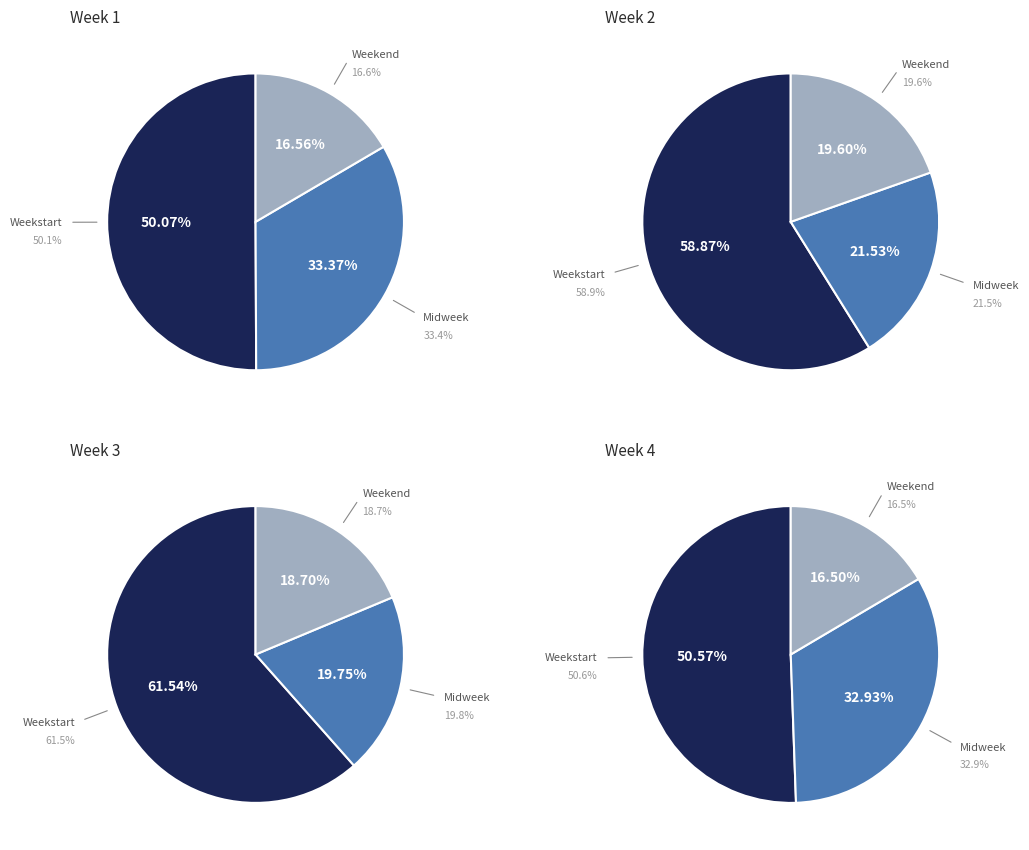

True or false: Mon accounts for 44% of the total.

False